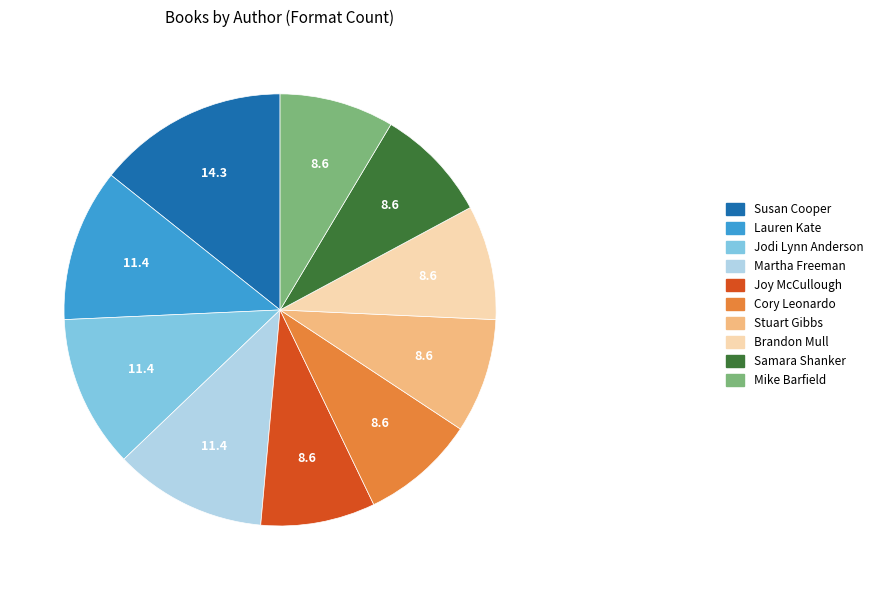

Does Samara Shanker account for over 50% of the chart?

No